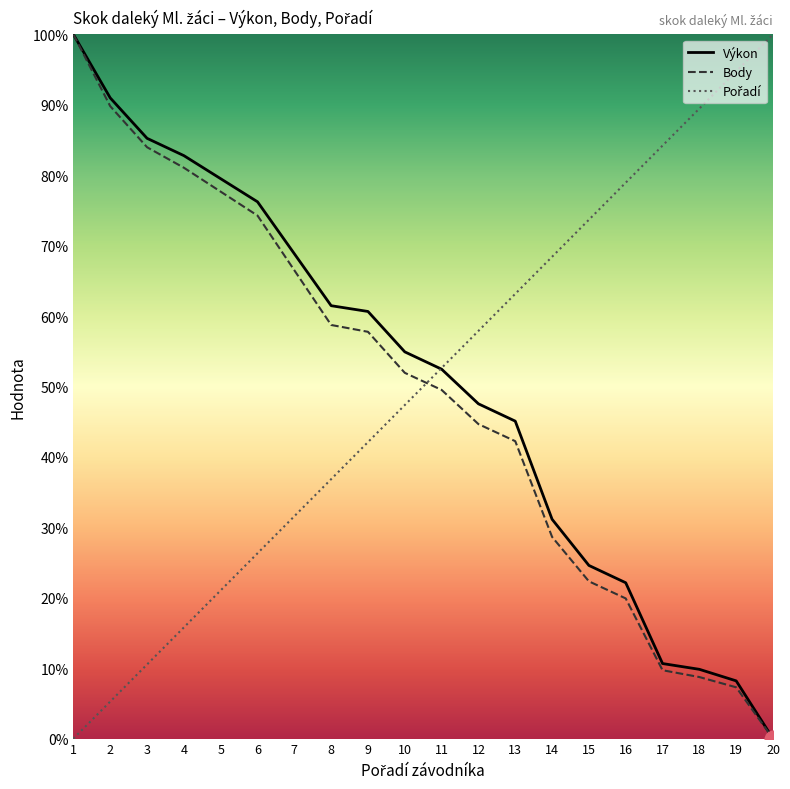

Is the value of Body at 20 greater than the value of Výkon at 11?

No